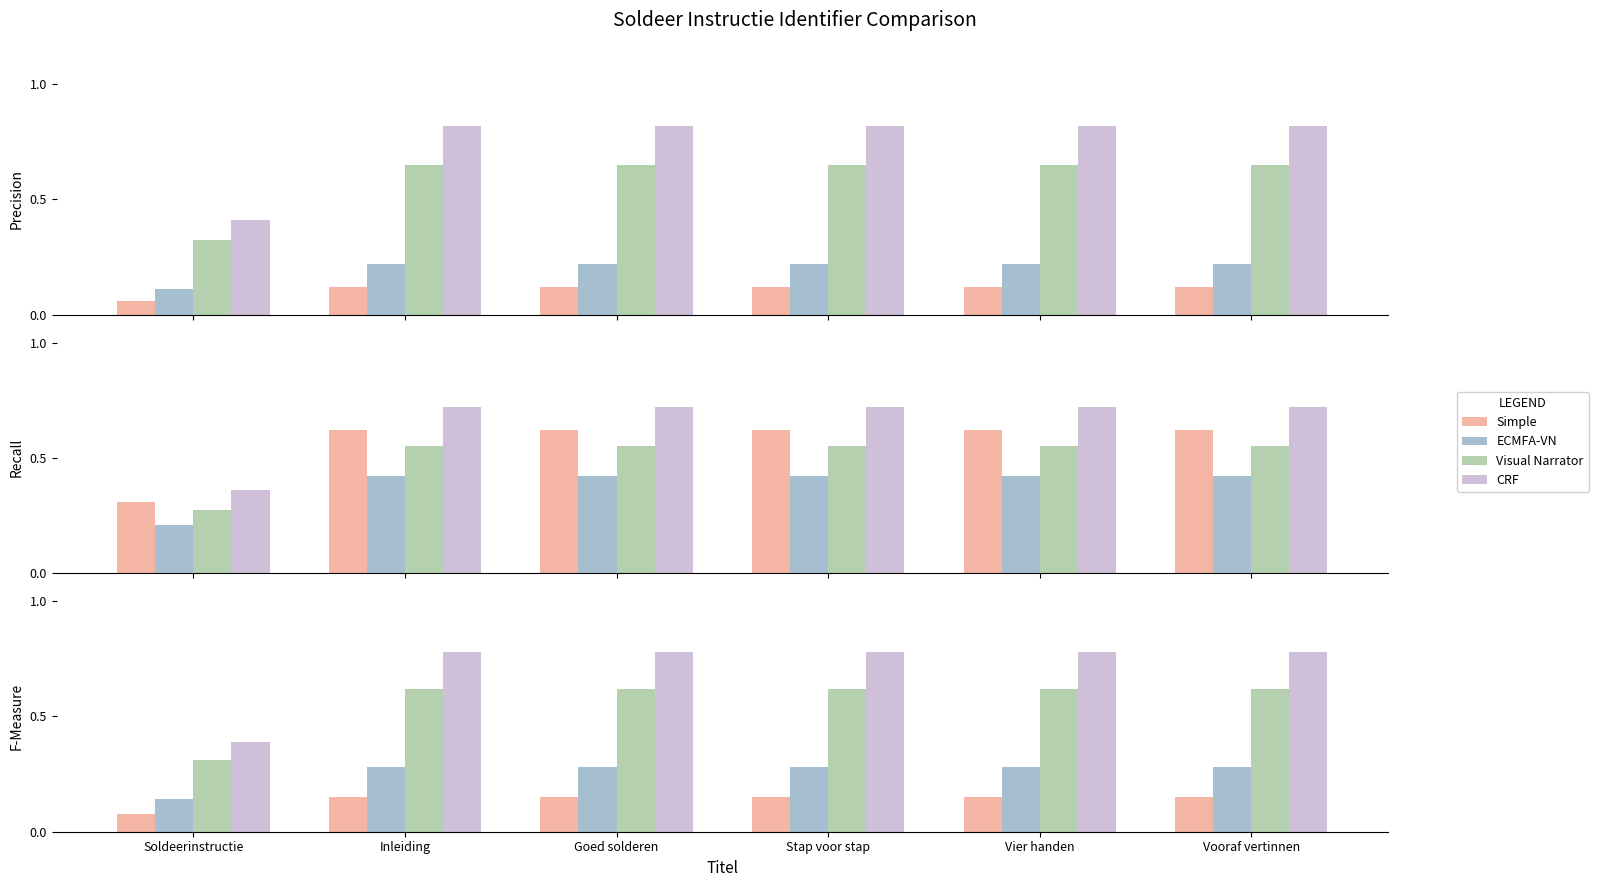

How many data points does each series have?

6